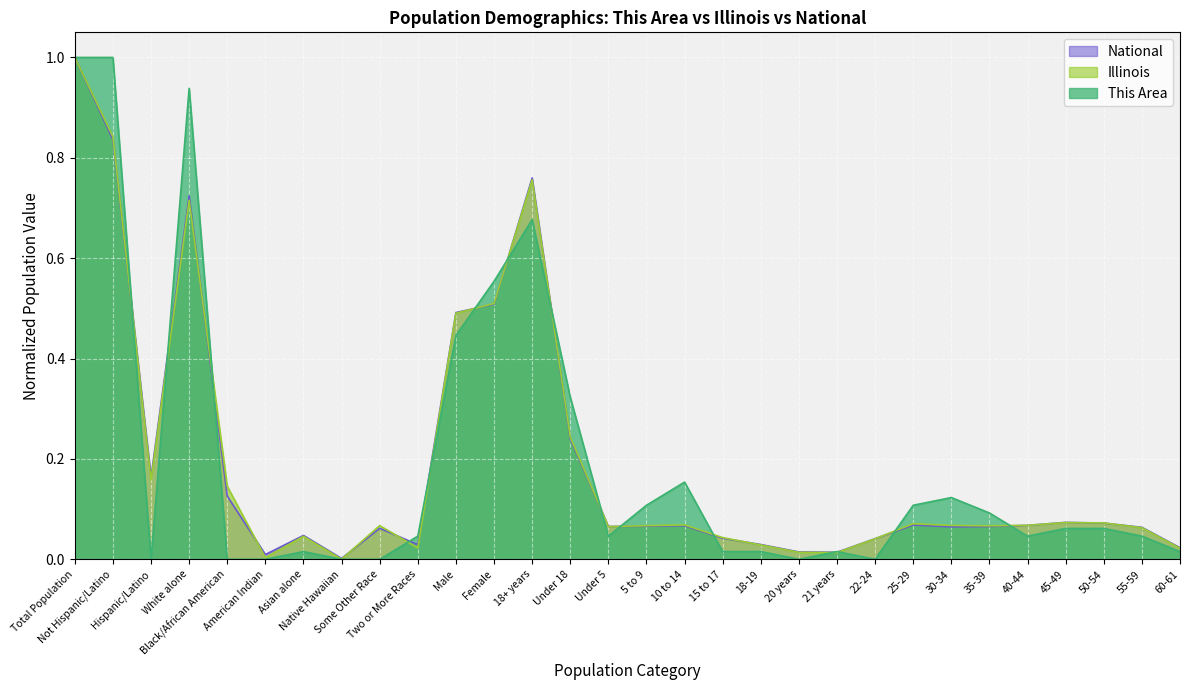

Between which two adjacent categories do National and Illinois first intersect?

Not Hispanic/Latino and Hispanic/Latino